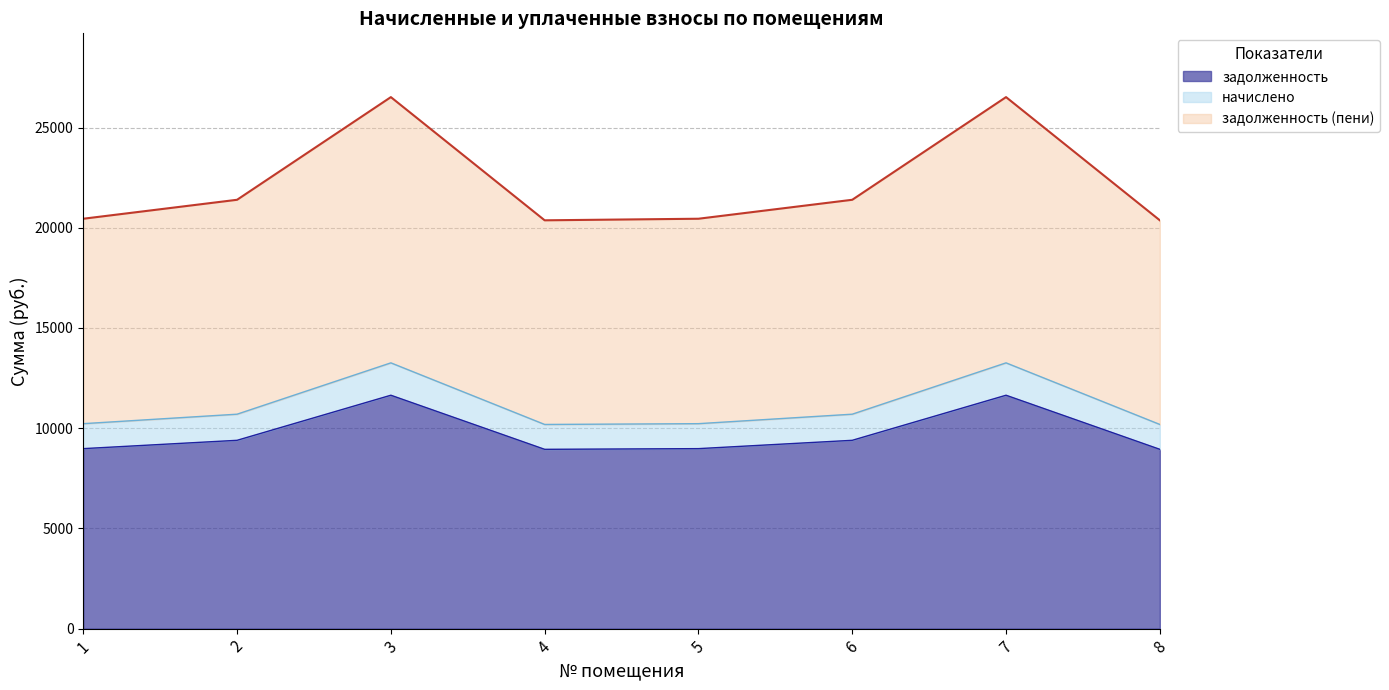

Which label corresponds to the smallest value in the chart?

4